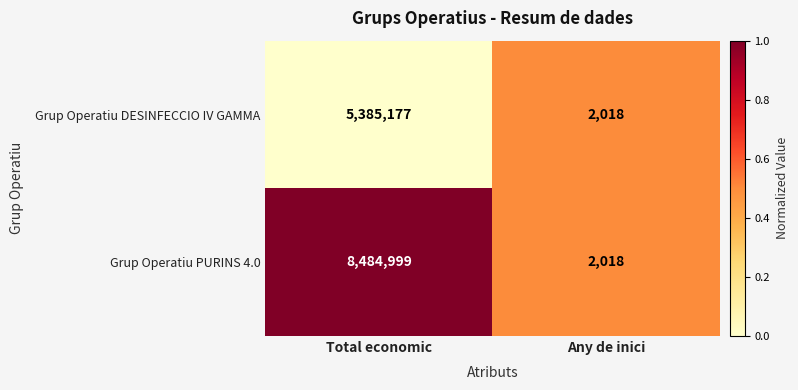

Is it true that Grup Operatiu PURINS 4.0 equals 3284 at Any de inici?

False